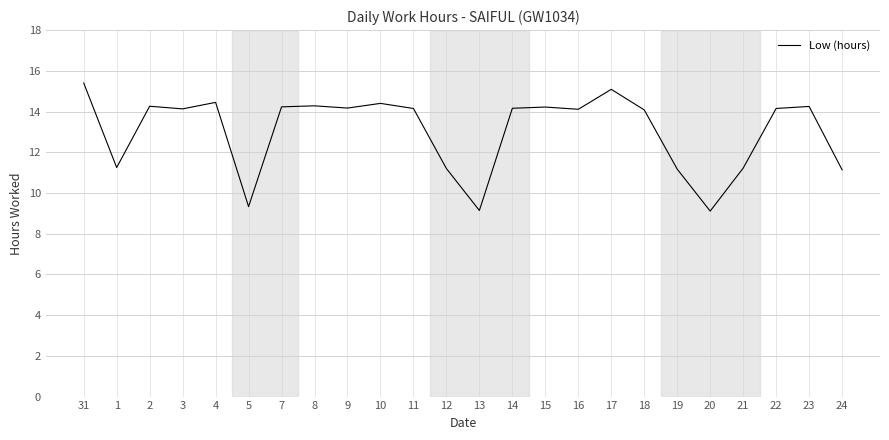

What is the difference between the values at 19 and 14?

3.0